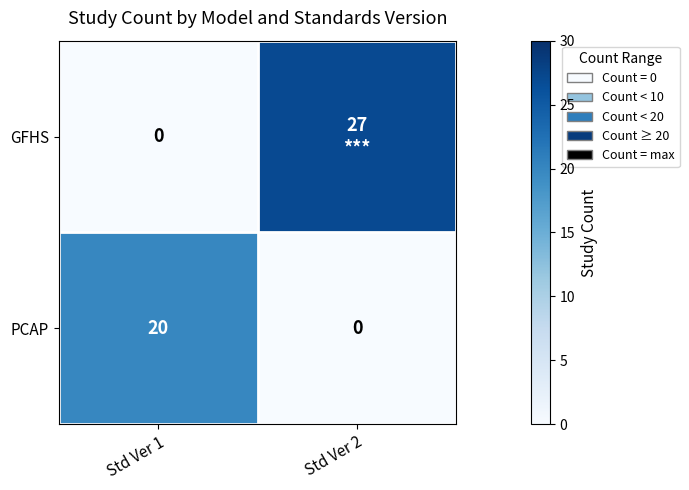

Which label corresponds to the largest value in the chart?

Std Ver 2